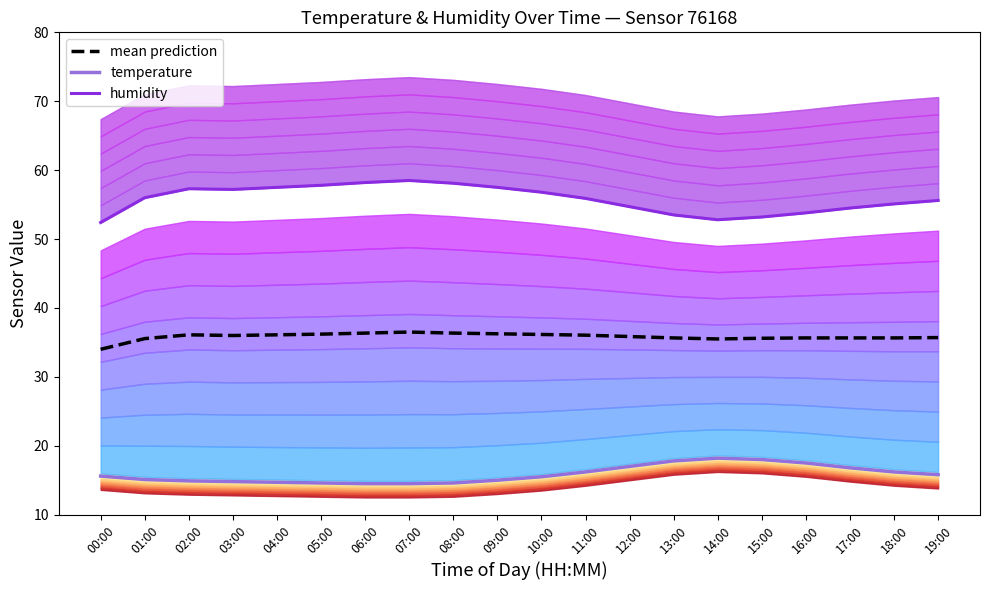

What is the label of the 16th point from the right?

04:00